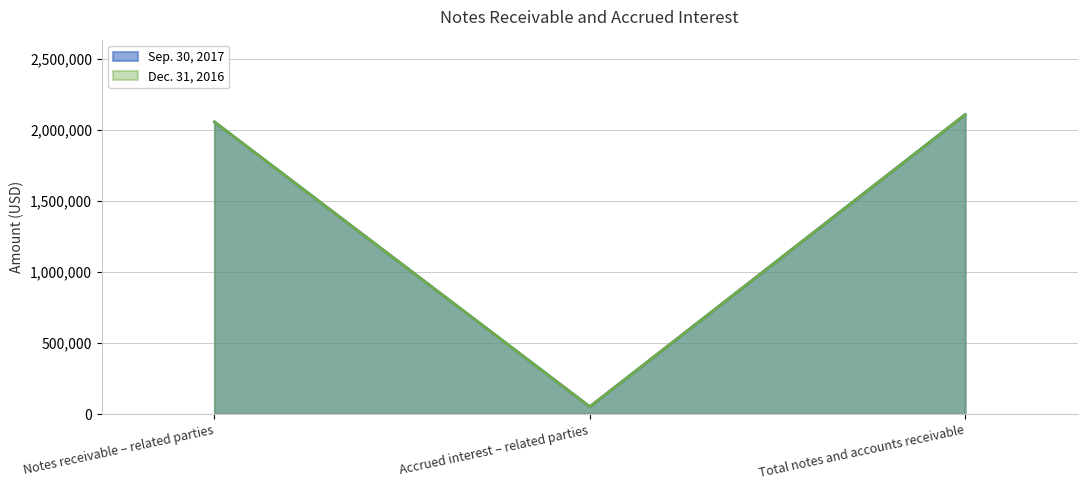

Which has a higher value, Total notes and accounts receivable or Notes receivable – related parties?

Total notes and accounts receivable